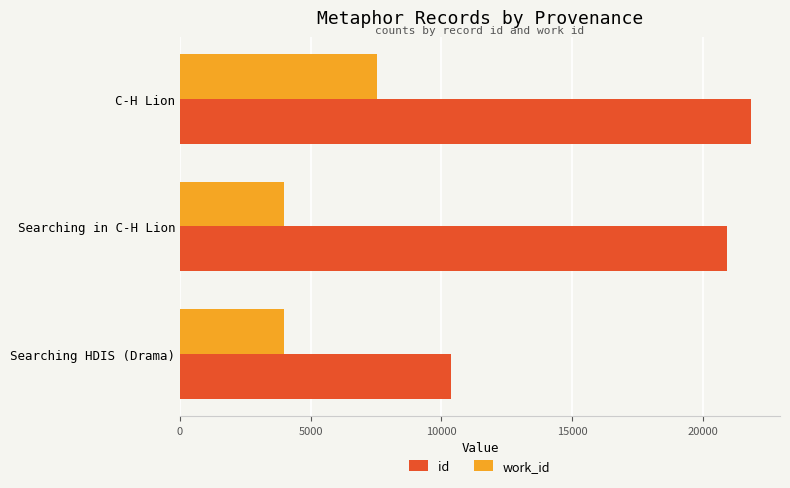

The id series shows 20924 at Searching in C-H Lion. True or false?

True